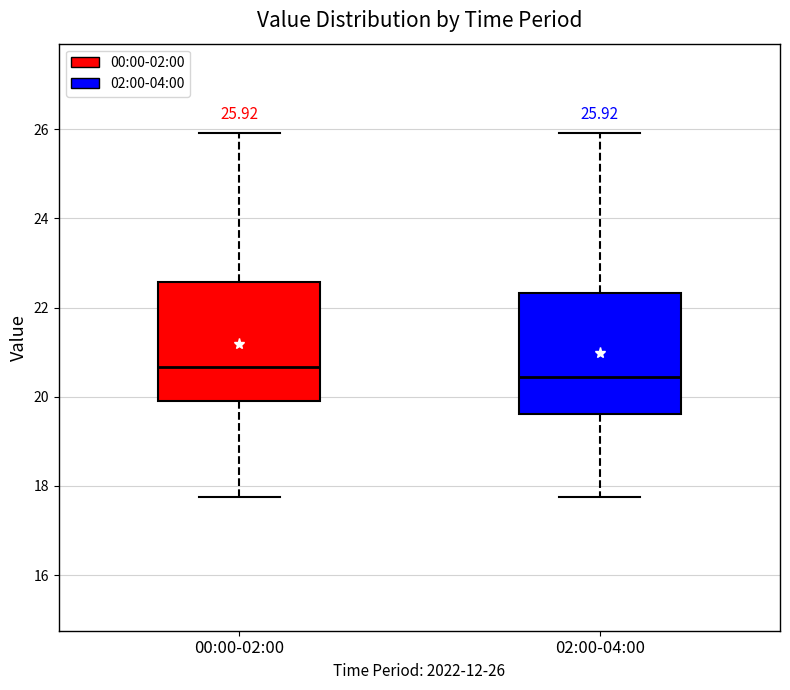

Which box's median line is the lowest?

02:00-04:00